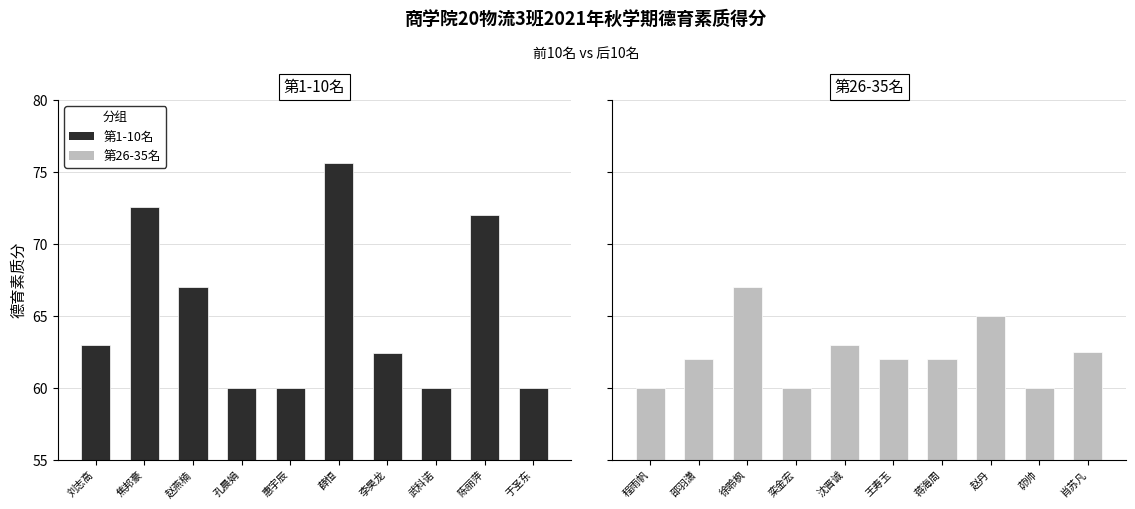

List the series in order of their peak value, lowest first.

第26-35名德育素质分, 第1-10名德育素质分